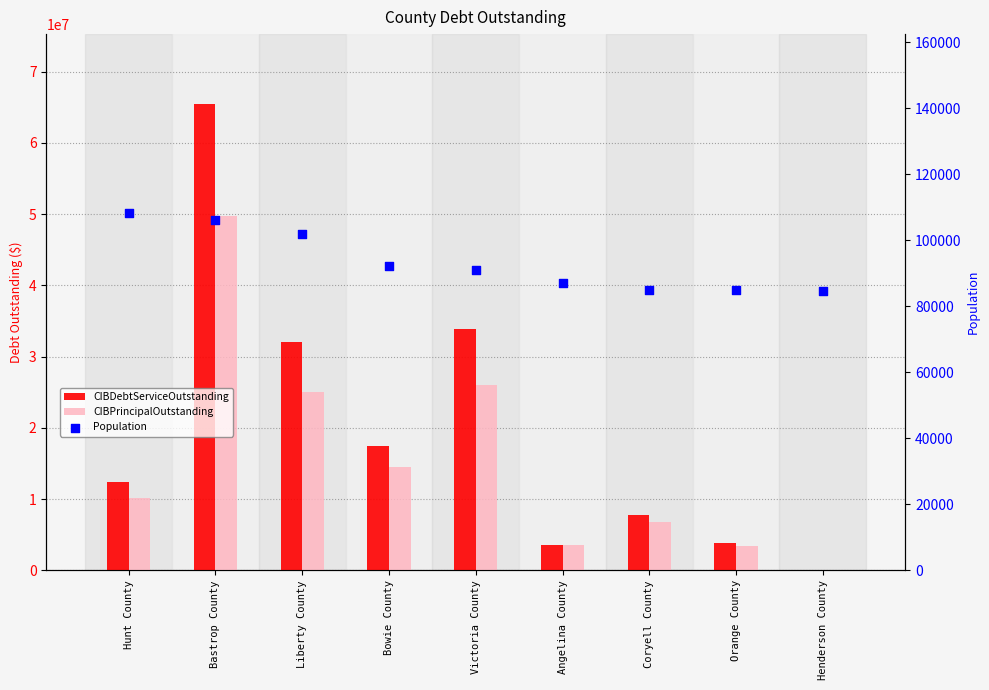

At how many categories does at least one series exceed 45972013?

1